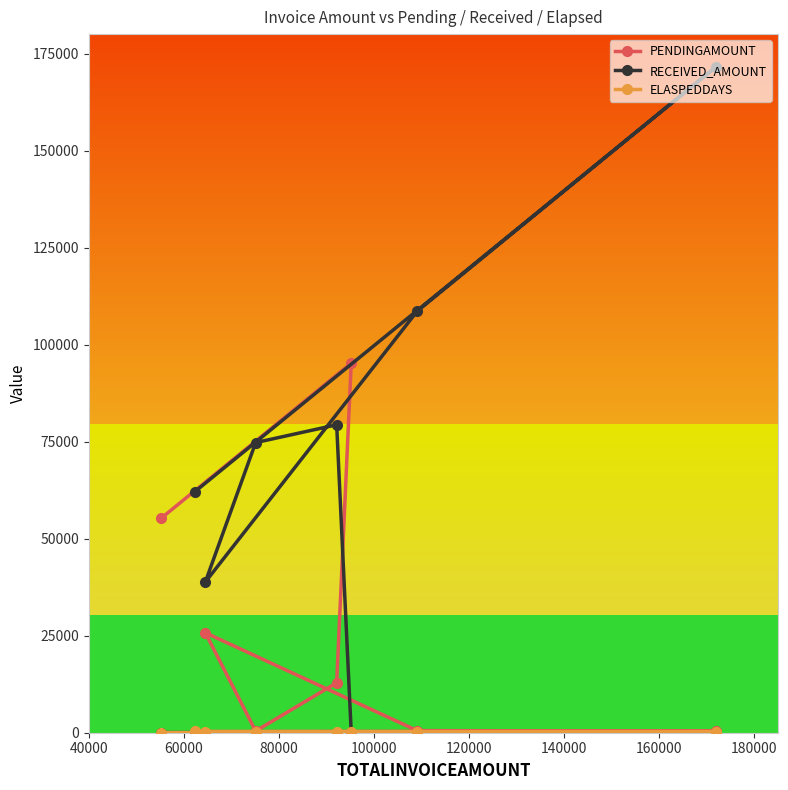

True or false: ELASPEDDAYS has more than 2 interior local peaks.

False